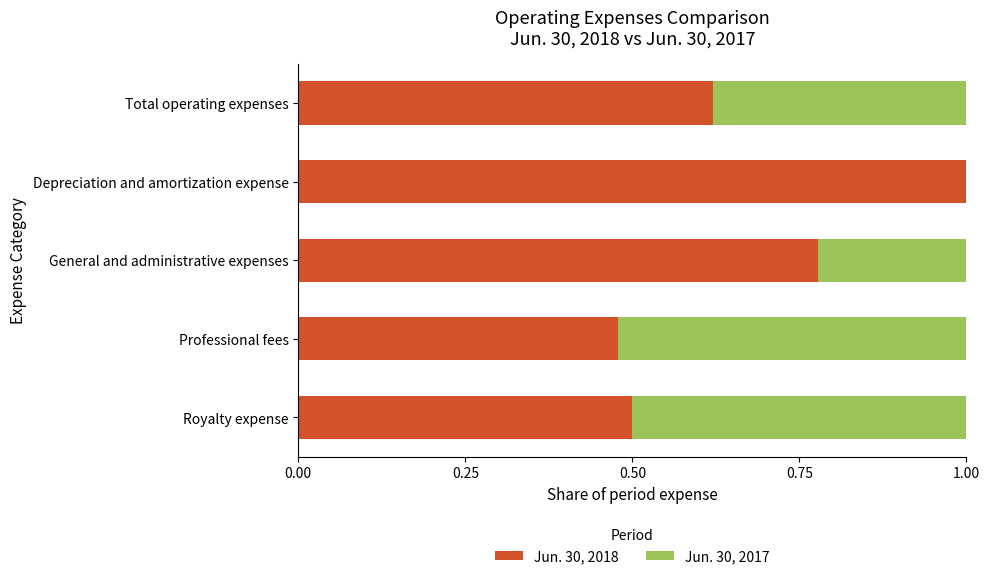

What is the maximum value for Jun. 30, 2018?

1.0